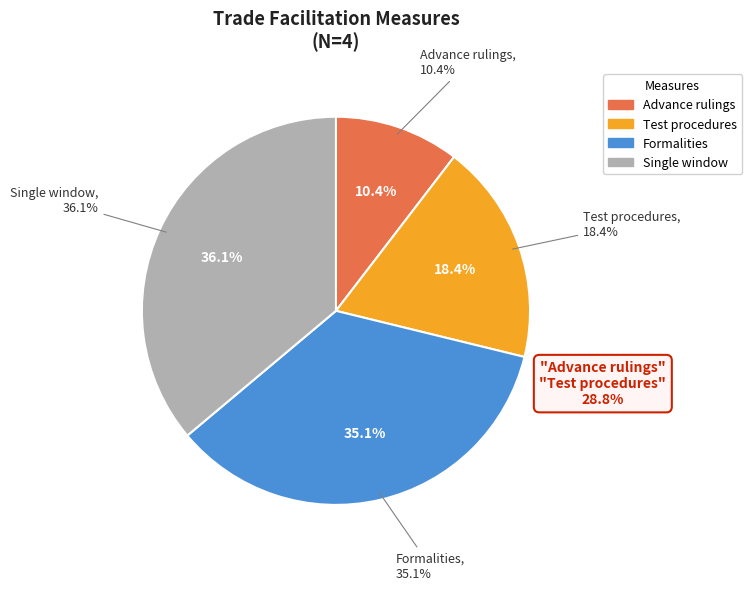

Combined, do Advance rulings and Single window account for over 50%?

No